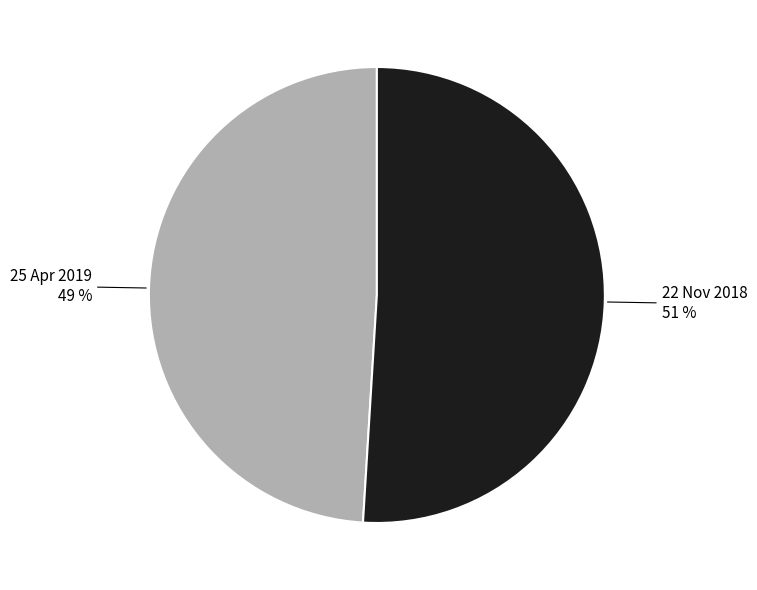

True or false: 22 Nov 2018 accounts for 61% of the total.

False